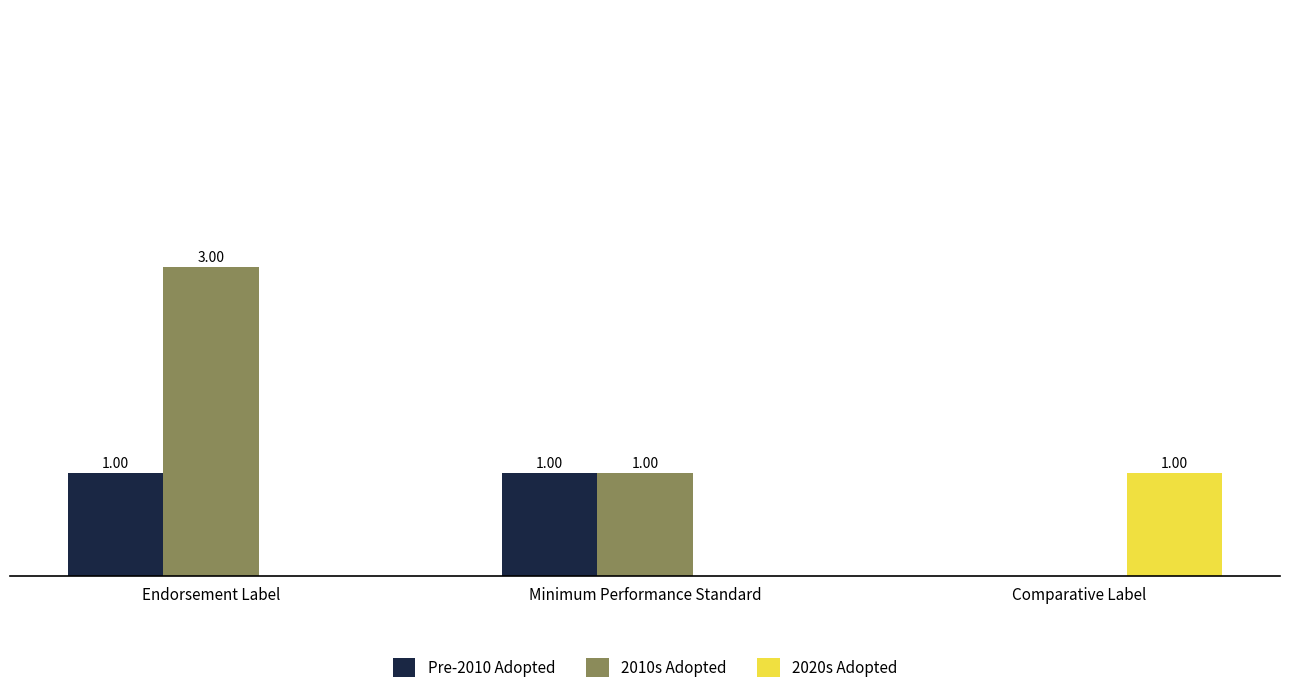

At which category is the sum across all series the highest?

Endorsement Label